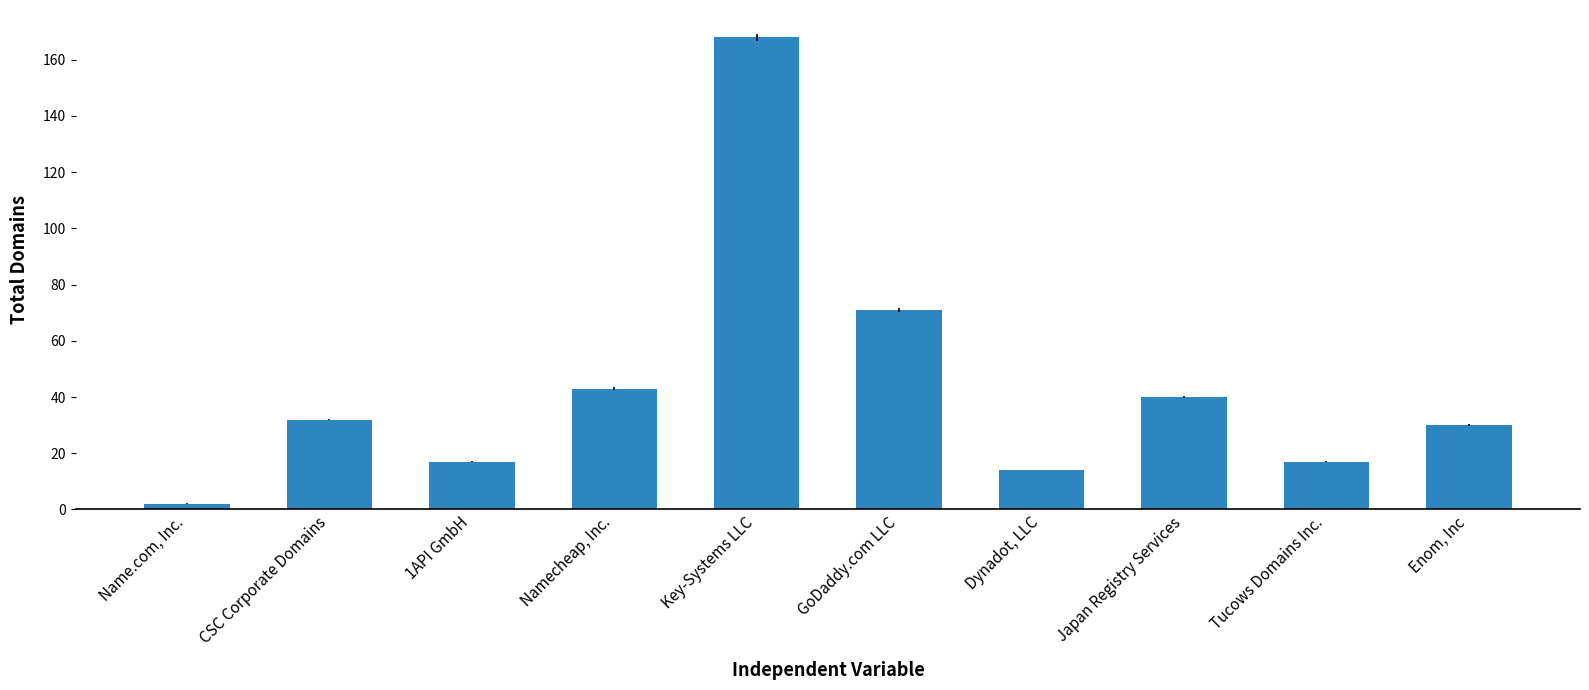

Is it true that the value at Namecheap, Inc. is 43?

True